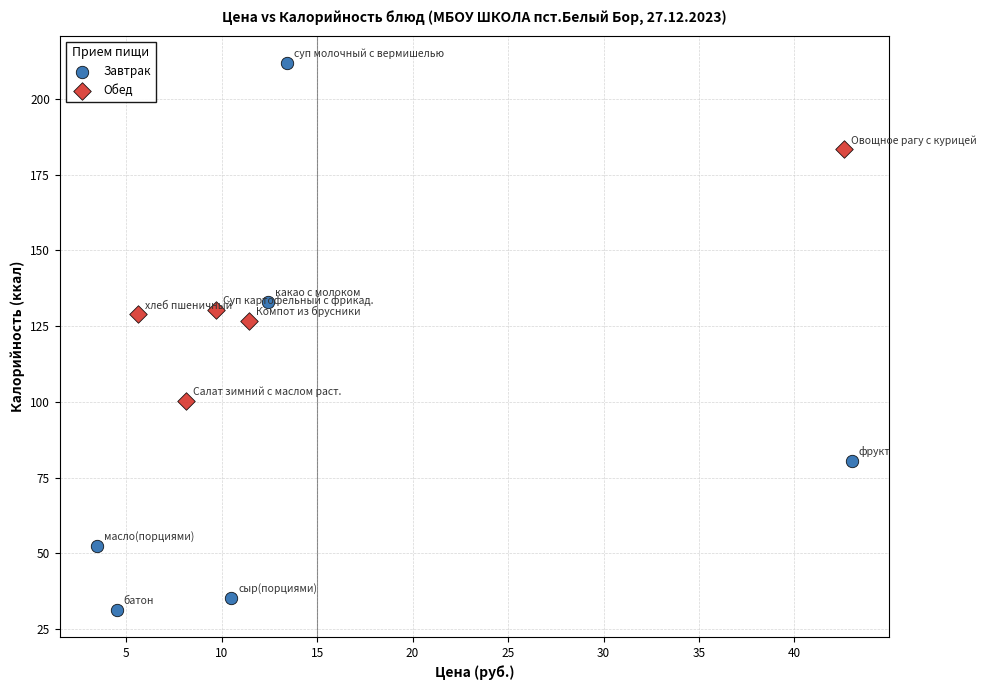

Which series has the largest Y range (max minus min)?

Завтрак